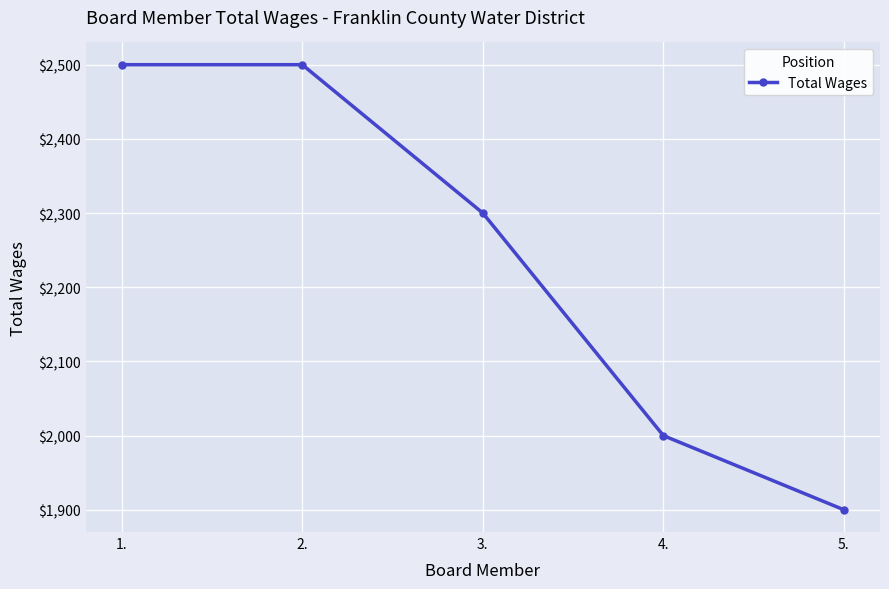

Count the values in the range 2000 to 2500.

4